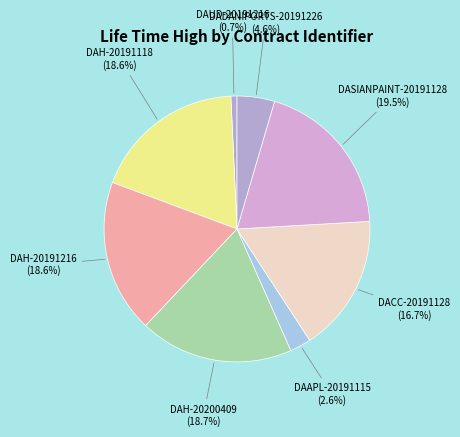

What percentage is NOT represented by DACC-20191128?

83.3%